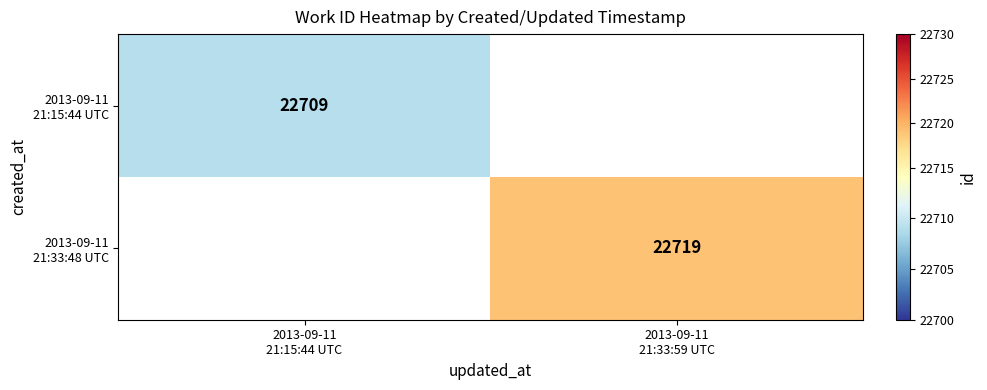

Which series has the largest range (max minus min)?

2013-09-11 21:15:44 UTC